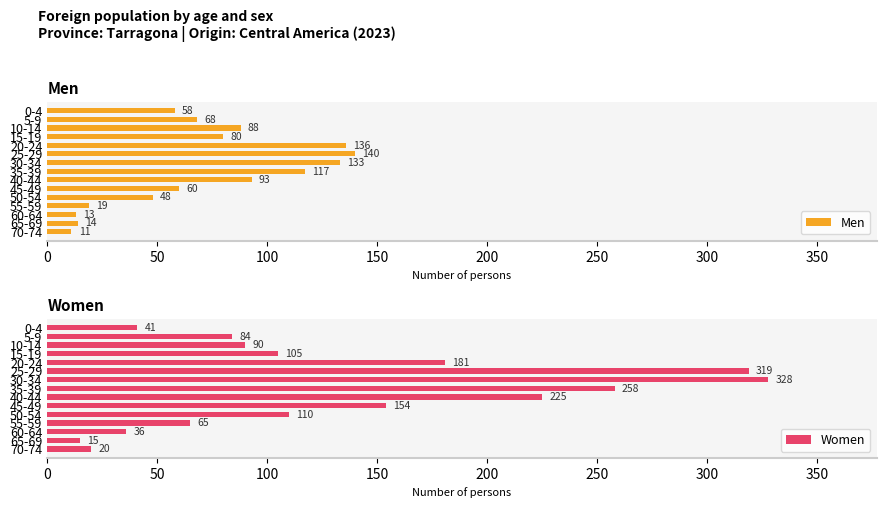

Reading left to right, what are all the values shown in this chart?

Men: 58	68	88	80	136	140	133	117	93	60	48	19	13	14	11
Women: 41	84	90	105	181	319	328	258	225	154	110	65	36	15	20